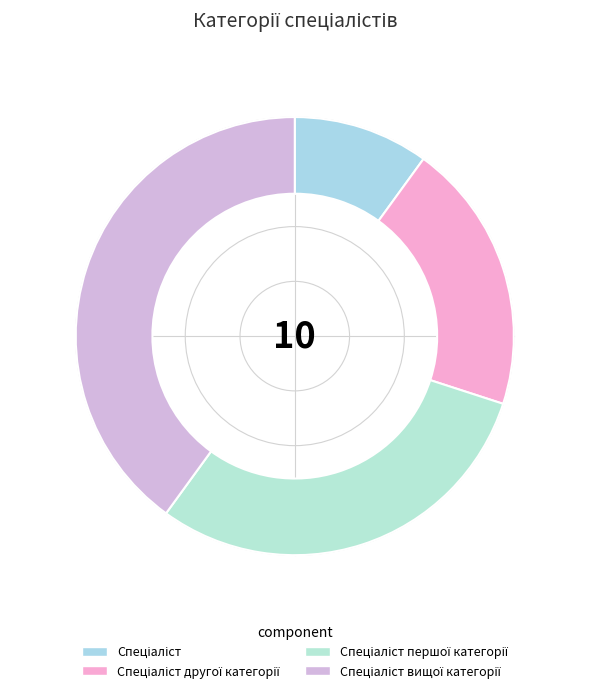

How many segments does this pie chart have?

4